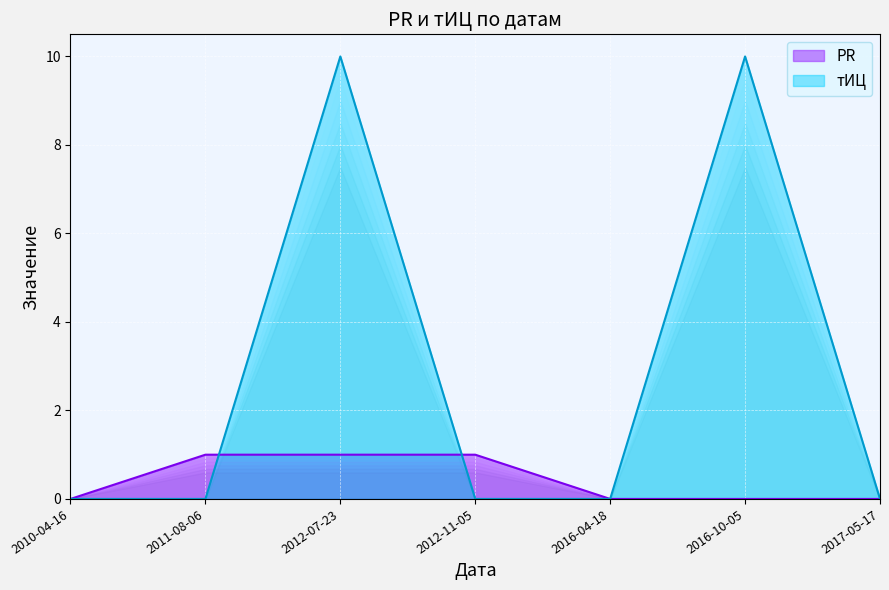

What is the spread (max minus min) of values at 2016-10-05?

10